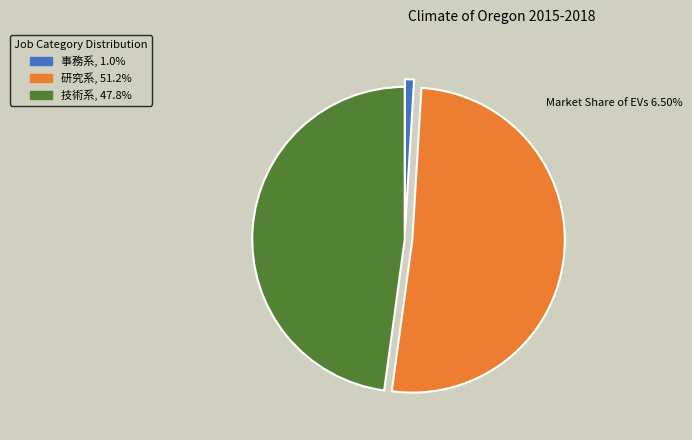

Approximately how many times larger is the value at 技術系 compared to 研究系?

0.9